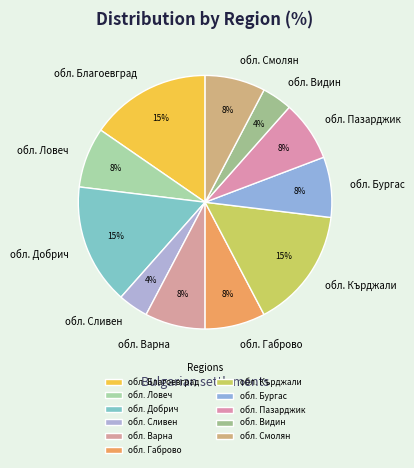

Do обл. Добрич and обл. Пазарджик together represent more than half of the pie?

No